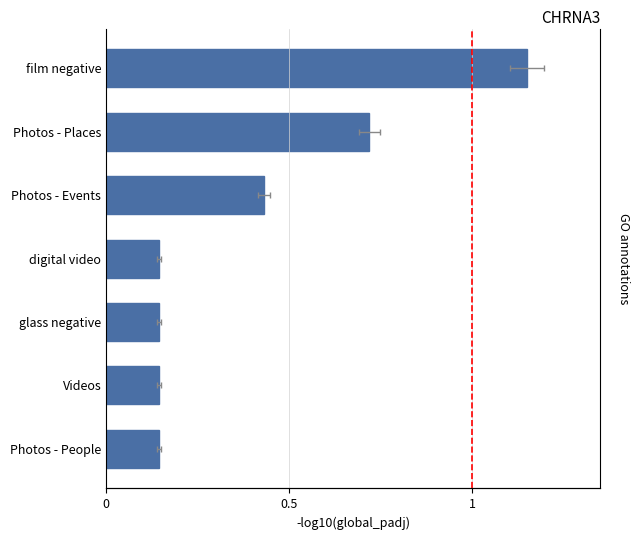

True or false: the data shows 0.1 at digital video.

False